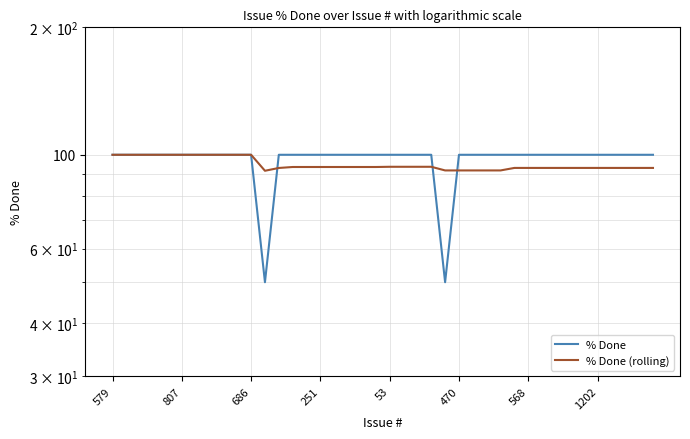

Which series has the largest range (max minus min)?

% Done